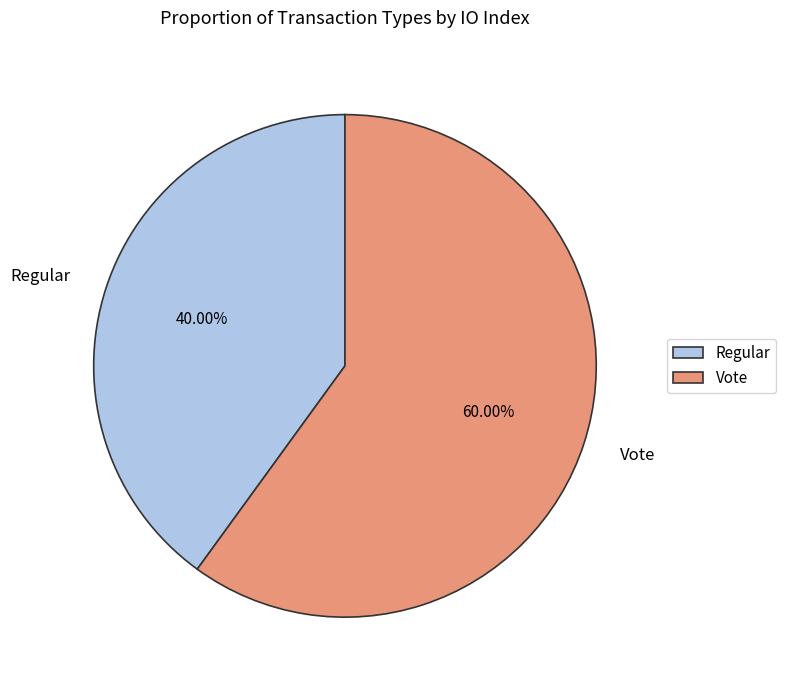

To the nearest percent, what is the average slice percentage?

50%